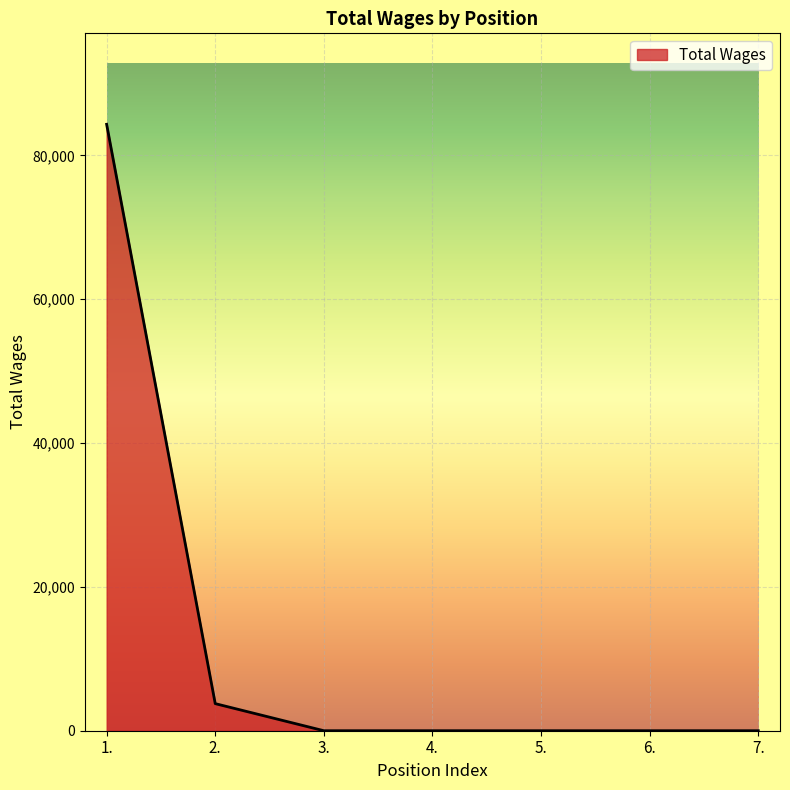

The value at 1. is 84334. True or false?

True